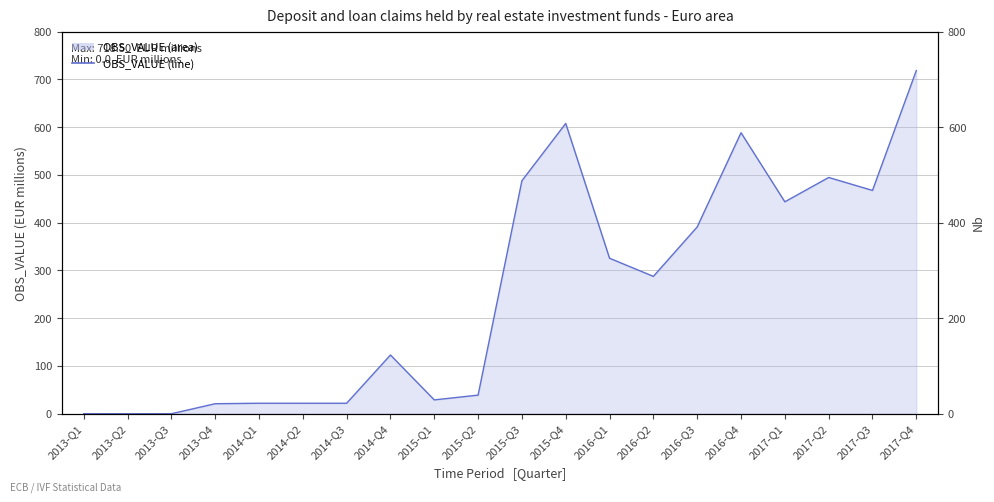

True or false: the data has more than 2 interior local peaks.

True